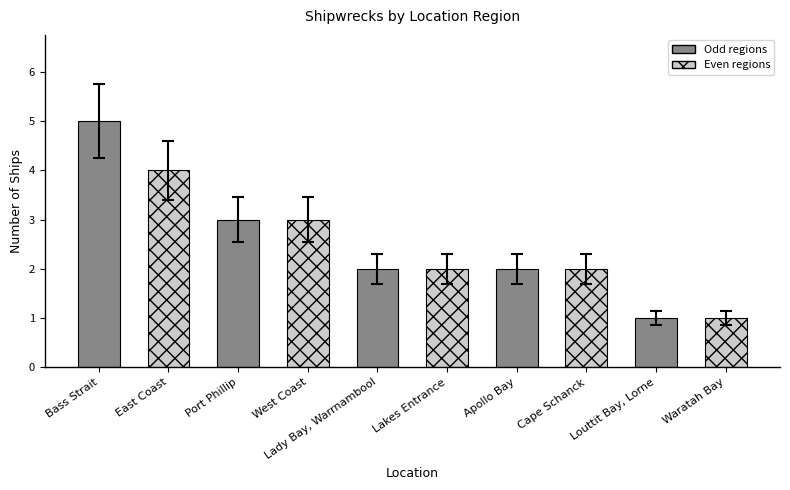

Where is the data nearest to the value 3?

Port Phillip